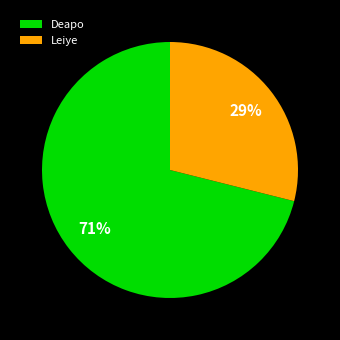

What percentage is the Deapo slice, to the nearest percent?

71%